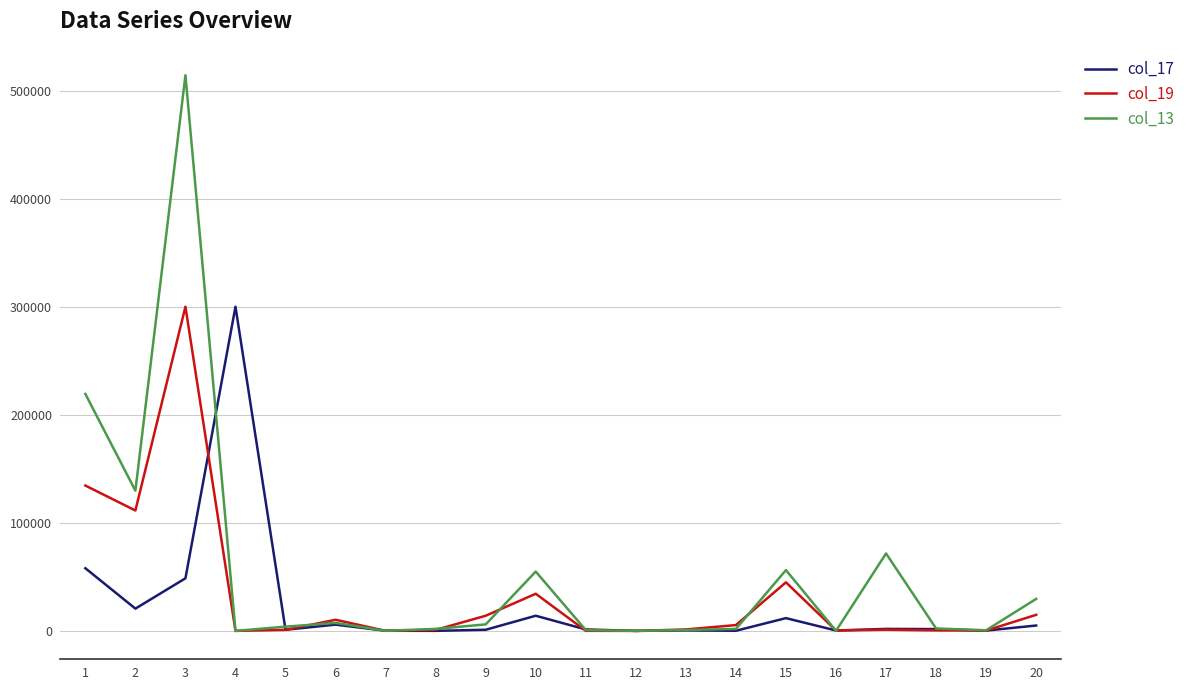

What is the maximum value shown in the chart?

514156